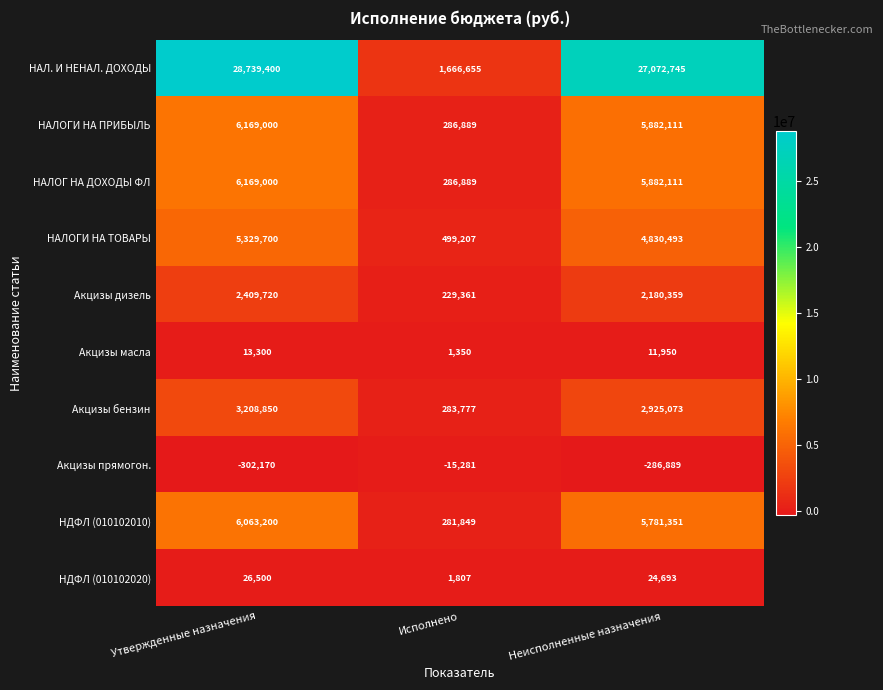

At which category is the sum across all series the highest?

Утвержденные назначения